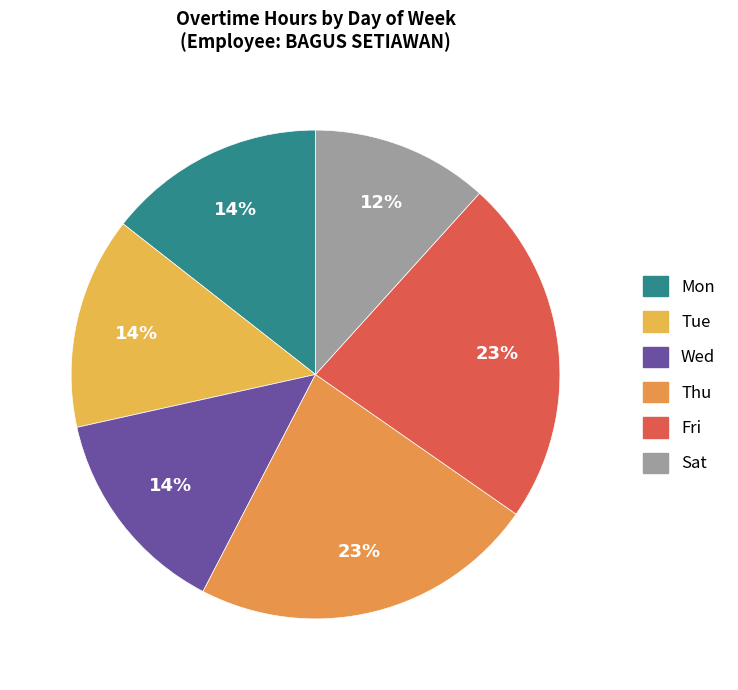

Count the number of slices in the pie.

6